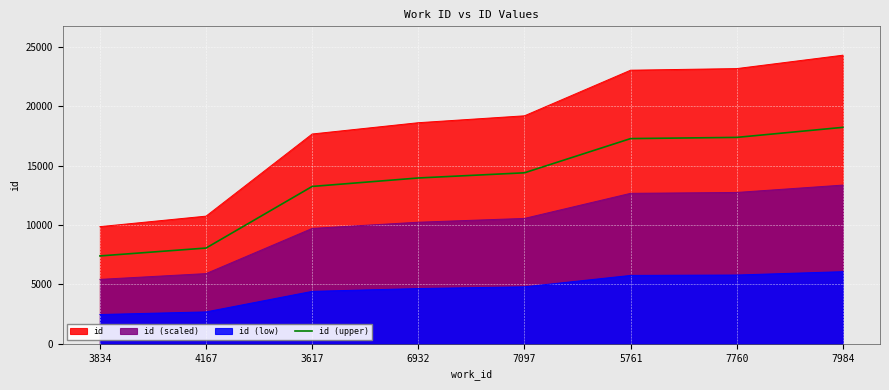

Reading right to left, transcribe all the data shown in this chart.

18225.0	17379.8	17278.5	14398.5	13962.8	13250.2	8063.2	7399.5